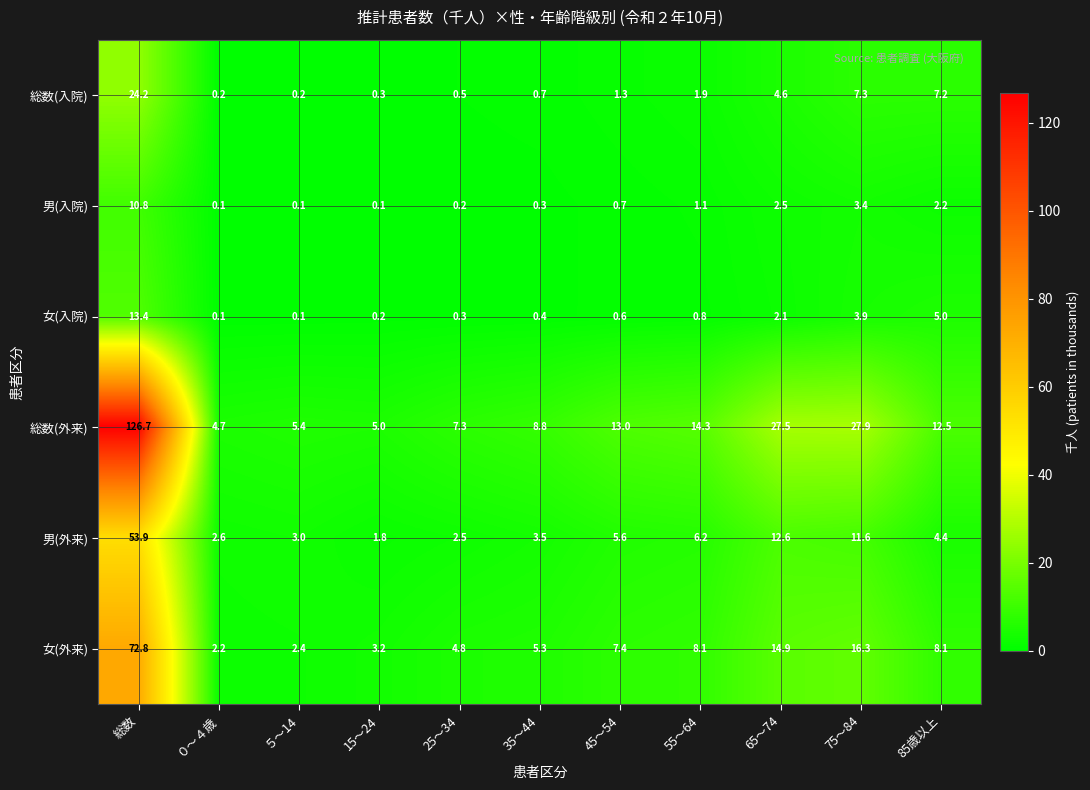

How many series are shown in this chart?

6